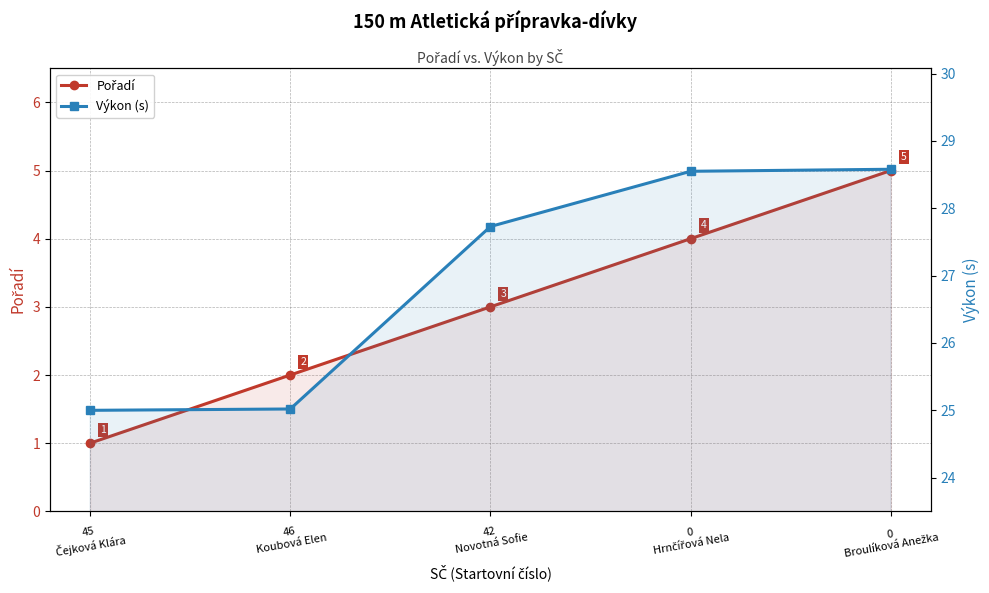

Reading left to right, list all the values displayed in this chart.

Pořadí: 1.0	2.0	3.0	4.0	5.0
Výkon (s): 25.0	25.0	27.7	28.6	28.6